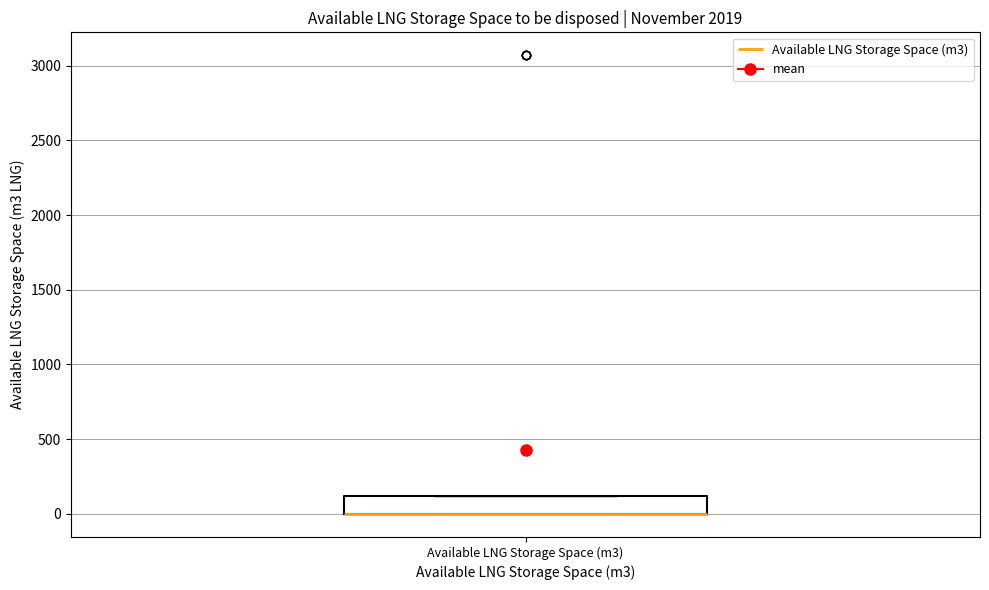

Transcribe this box plot: give where the median line is, the range the box spans, and where the two whiskers end, as read against the y-axis. The values are not printed on the chart, so give them approximately, as read against the axis.

median 0 (drawn on the box's lower edge), box 0 to 100, whiskers 0 to 100